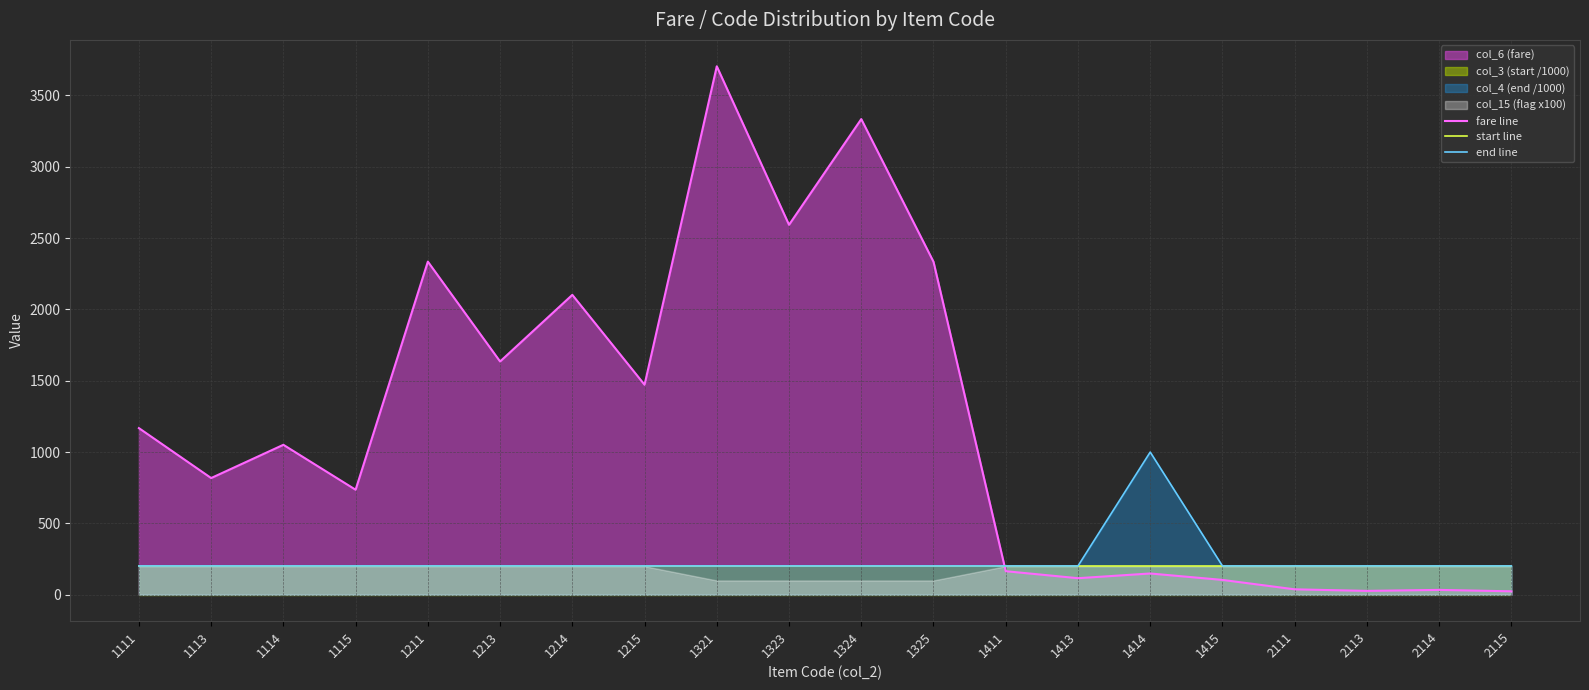

Reading left to right, transcribe all the data shown in this chart.

fare line: 1168.0	818.0	1051.0	736.0	2335.0	1635.0	2102.0	1472.0	3704.0	2593.0	3334.0	2334.0	165.0	116.0	149.0	104.0	38.0	27.0	34.0	24.0
start line: 201.7	201.7	201.7	201.7	201.7	201.7	201.7	201.7	201.7	201.7	201.7	201.7	201.7	201.7	201.7	201.7	201.7	201.7	201.7	201.7
end line: 201.9	201.9	201.9	201.9	201.9	201.9	201.9	201.9	201.9	201.9	201.9	201.9	201.9	201.9	1000.0	201.9	201.9	201.9	201.9	201.9